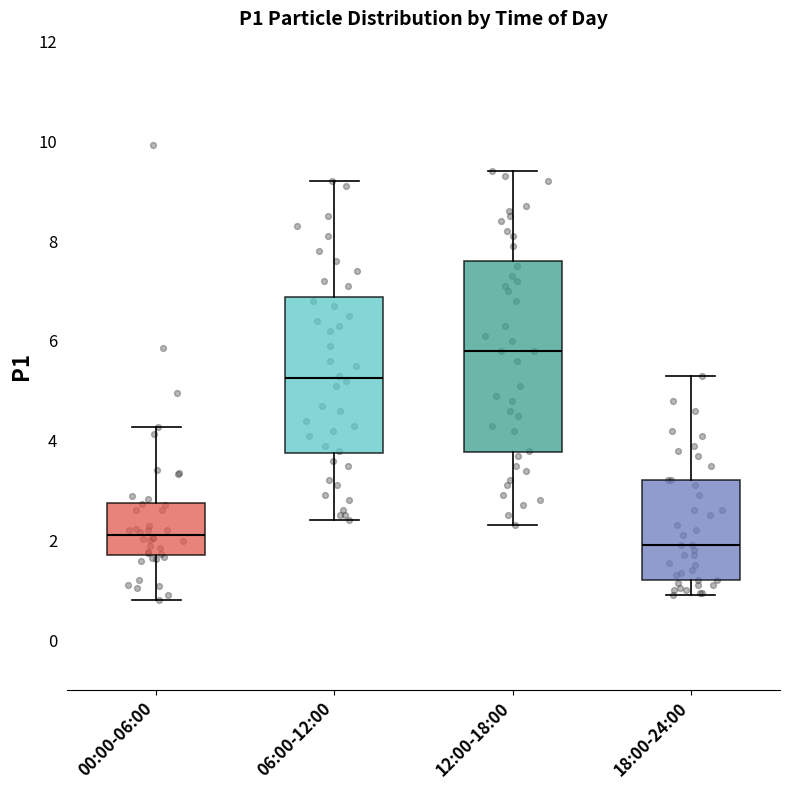

Where does the upper whisker of the box for 00:00-06:00 end on the y-axis? The values are not printed on the chart, so give them approximately, as read against the axis.

4.2